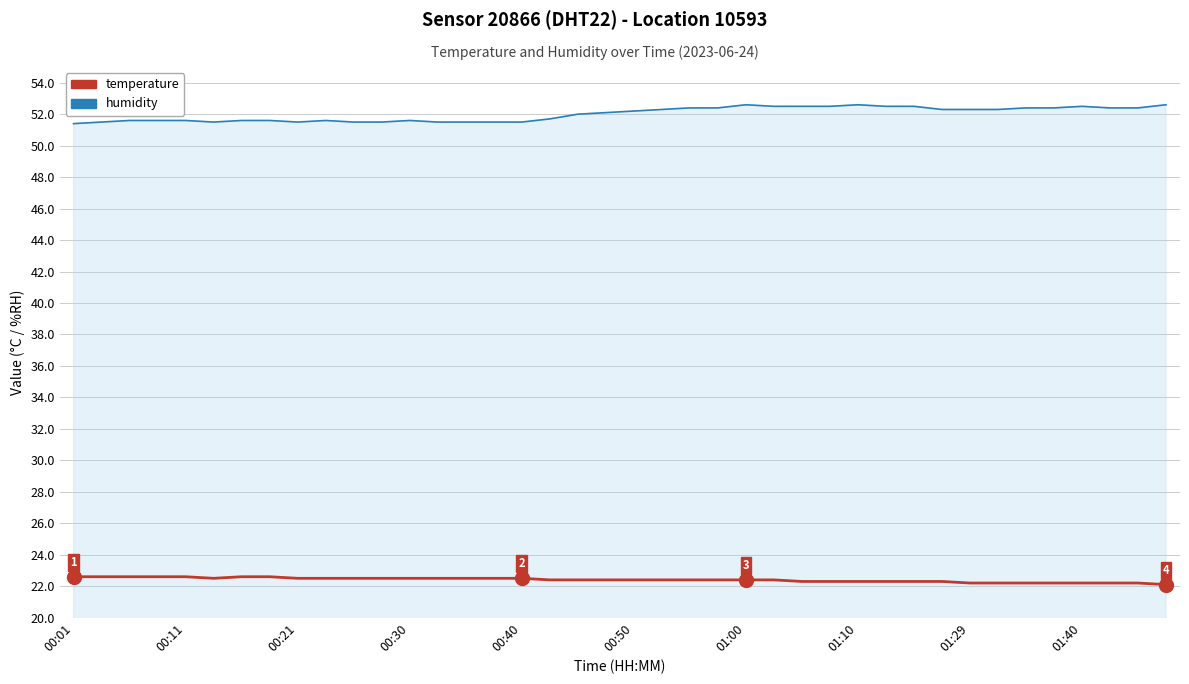

Which series has the largest range (max minus min)?

humidity